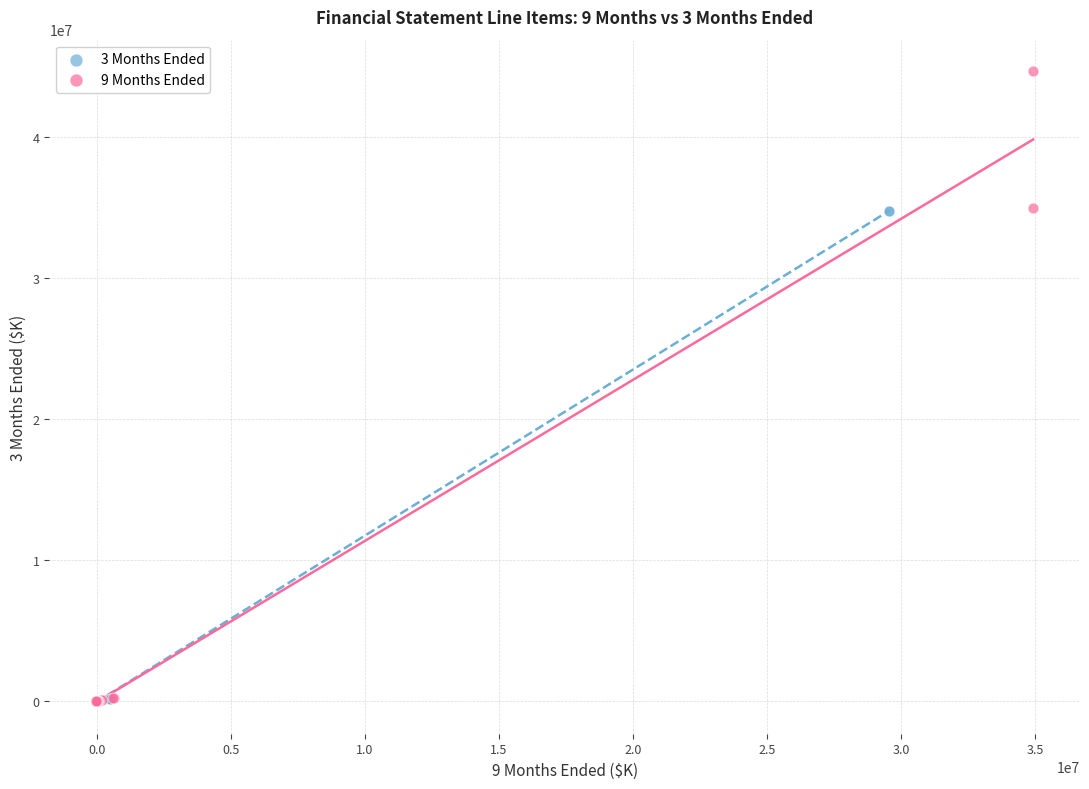

Which series contains the highest Y value?

9 Months Ended